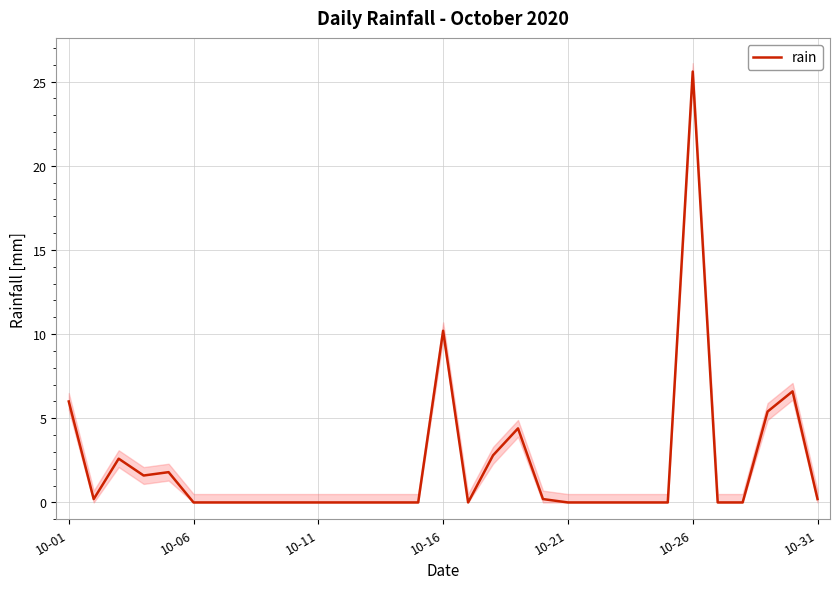

What is the maximum value for rain?

25.6